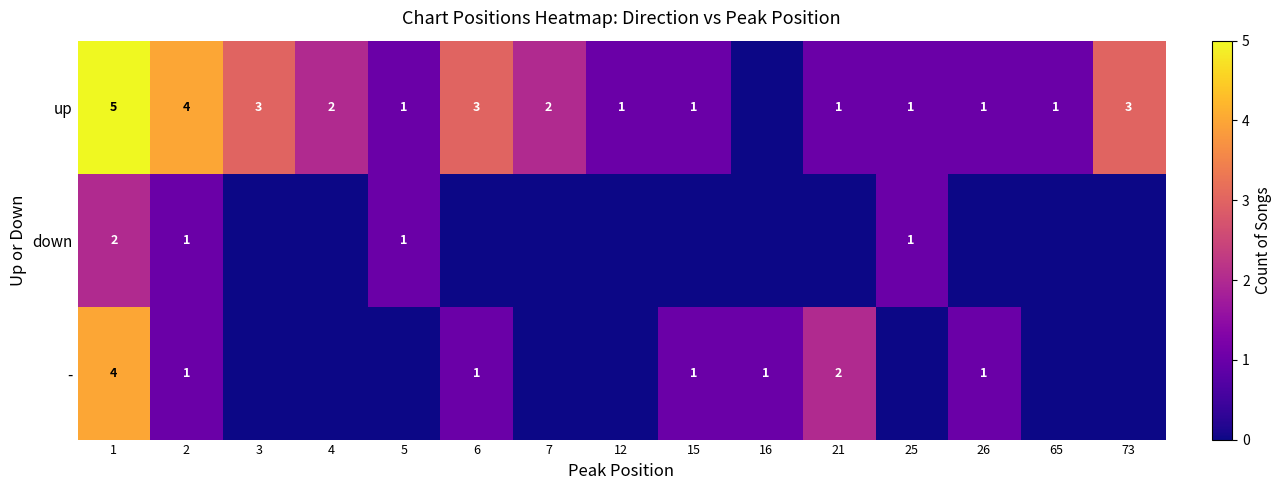

Is it true that up equals 3 at 3?

True